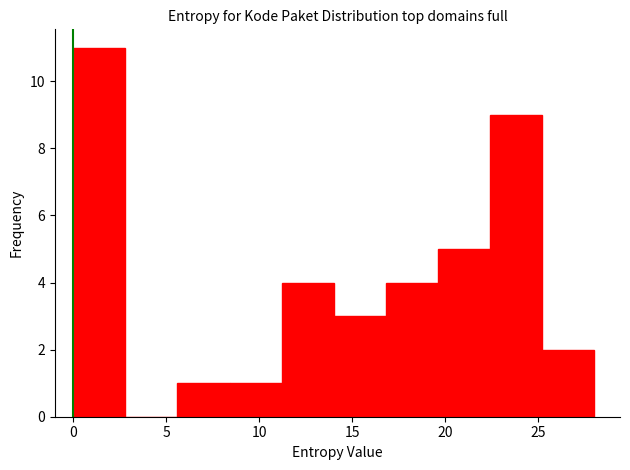

Reading left to right, transcribe this chart: for each bar, give the range it covers on the x-axis and its height. Neither the bar edges nor the heights are printed on the chart, so give them approximately, as read against the axes.

0.0 to 2.8: 11
2.8 to 5.6: 0
5.6 to 8.4: 1
8.4 to 11.2: 1
11.2 to 14.0: 4
14.0 to 16.8: 3
16.8 to 19.6: 4
19.6 to 22.4: 5
22.4 to 25.2: 9
25.2 to 28.0: 2